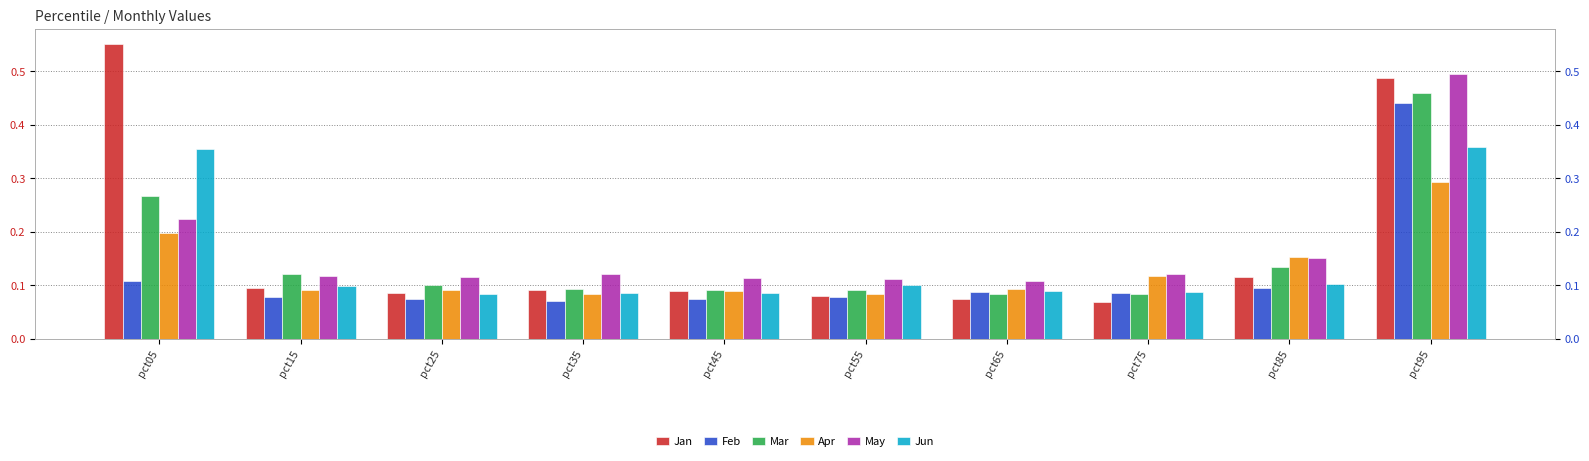

What are all the series names shown in the legend?

Jan, Feb, Mar, Apr, May, Jun